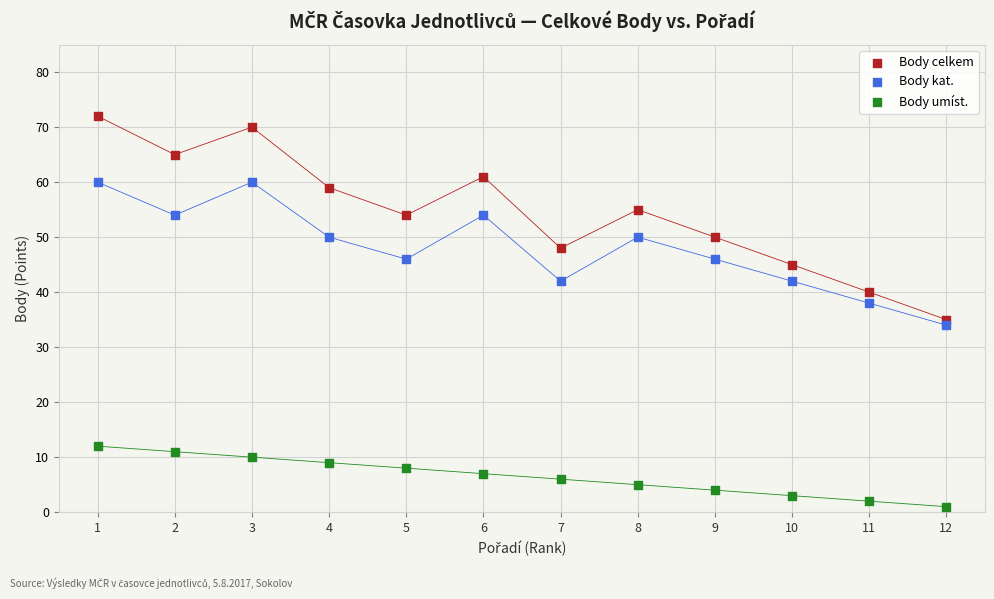

Which series has the widest spread of Y values?

Body celkem